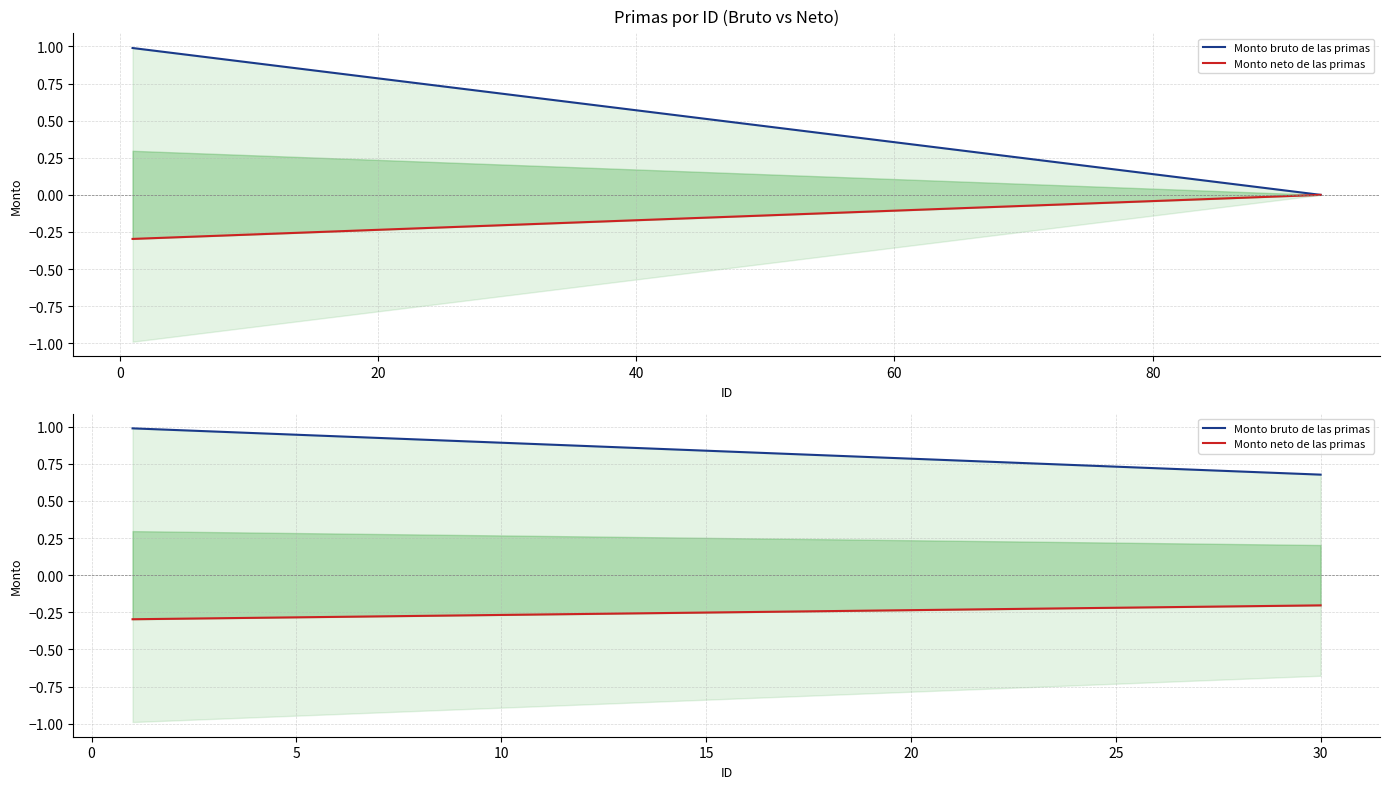

True or false: Monto neto de las primas and Monto bruto de las primas cross at least once.

False